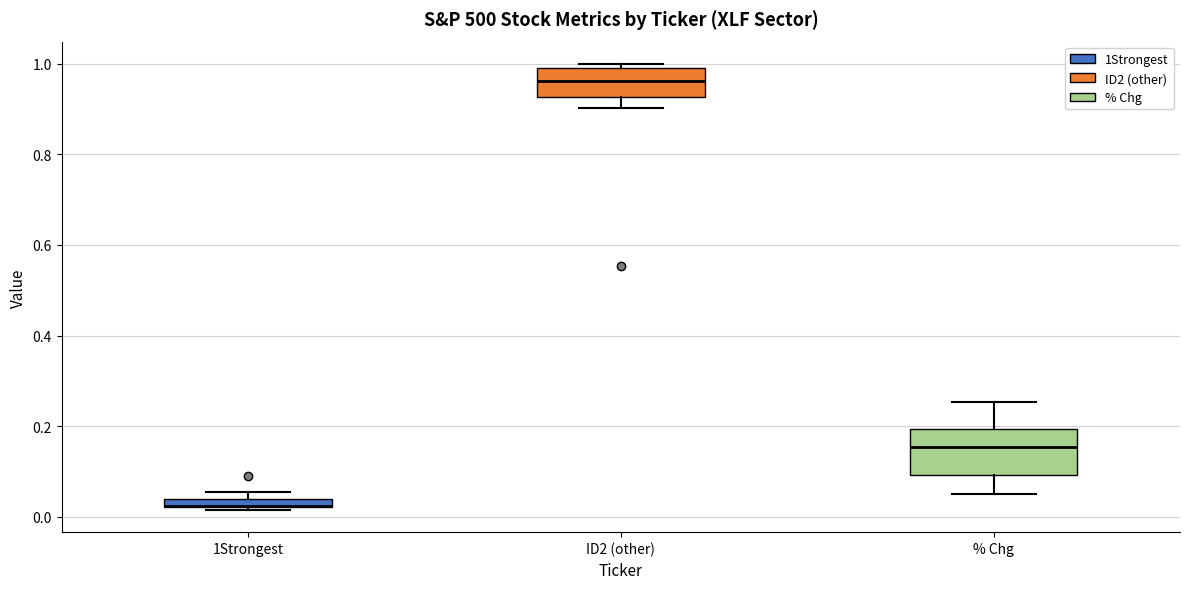

Which box is the tallest, from its lower edge to its upper edge?

% Chg